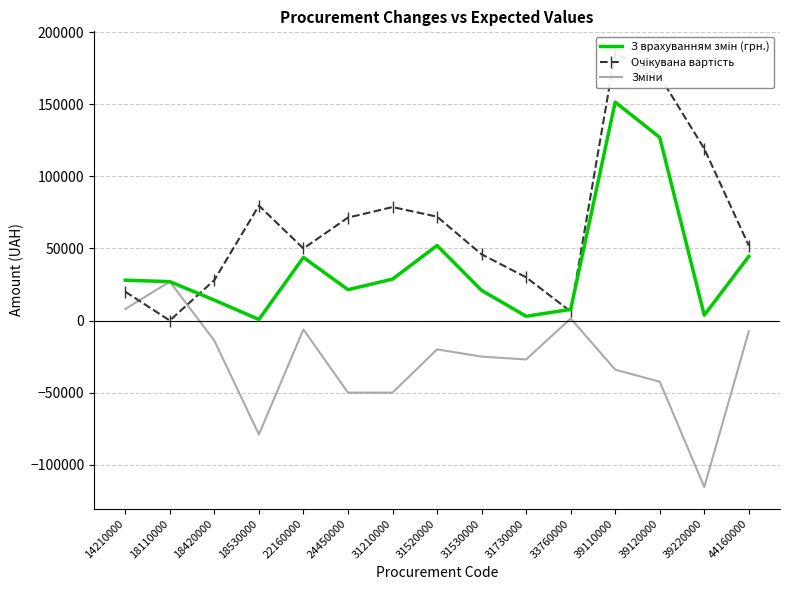

Which series has the largest range (max minus min)?

Очікувана вартість